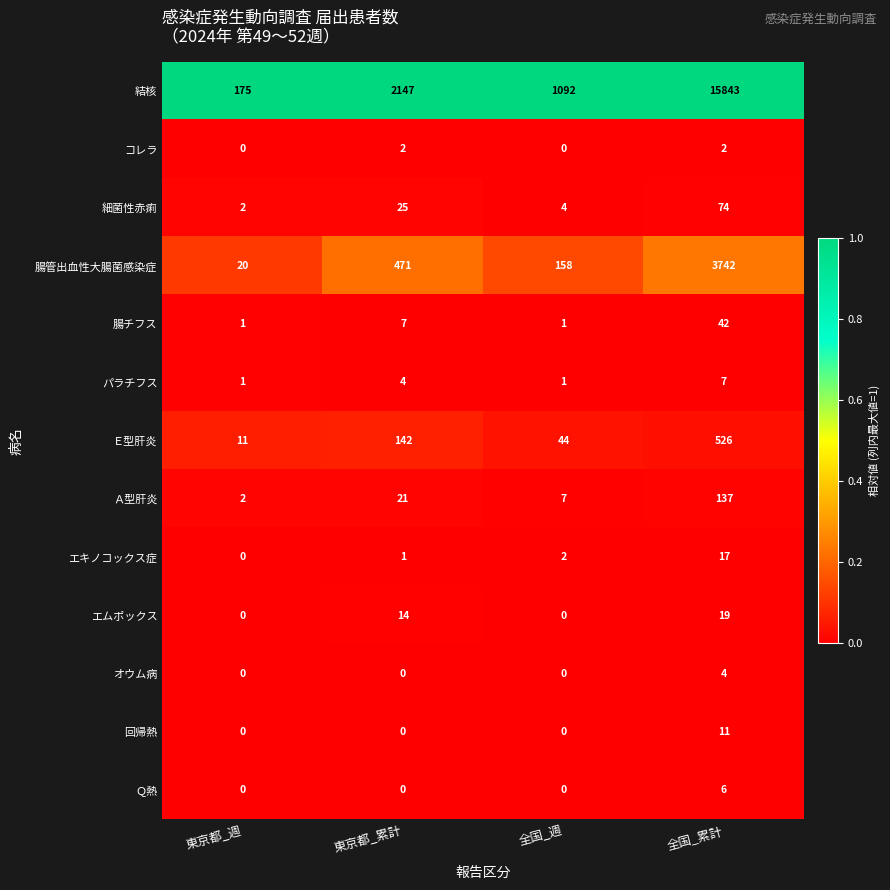

How many series are shown in this chart?

13